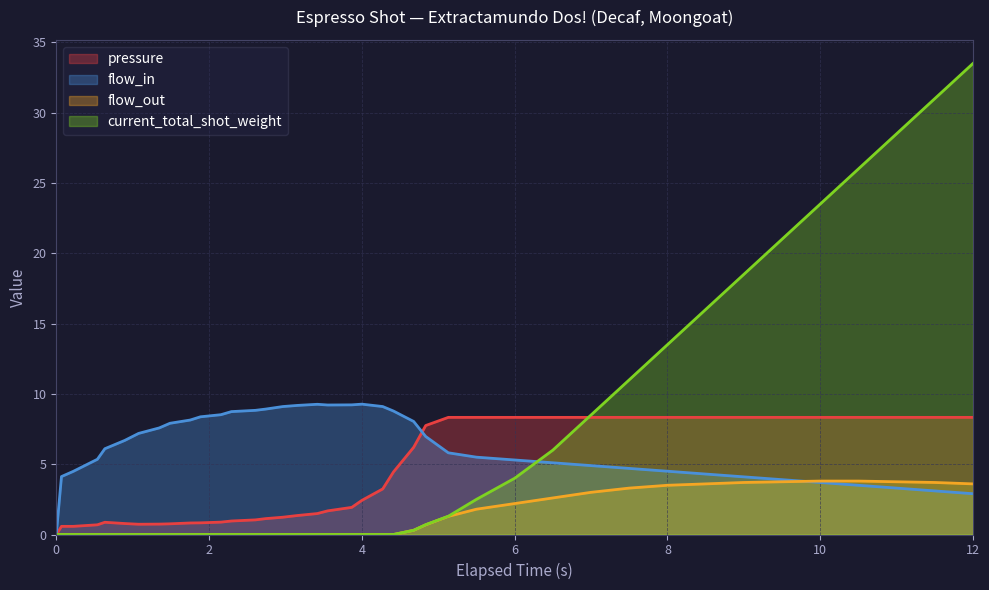

After their last crossing, which series has the higher values: flow_in or pressure?

pressure